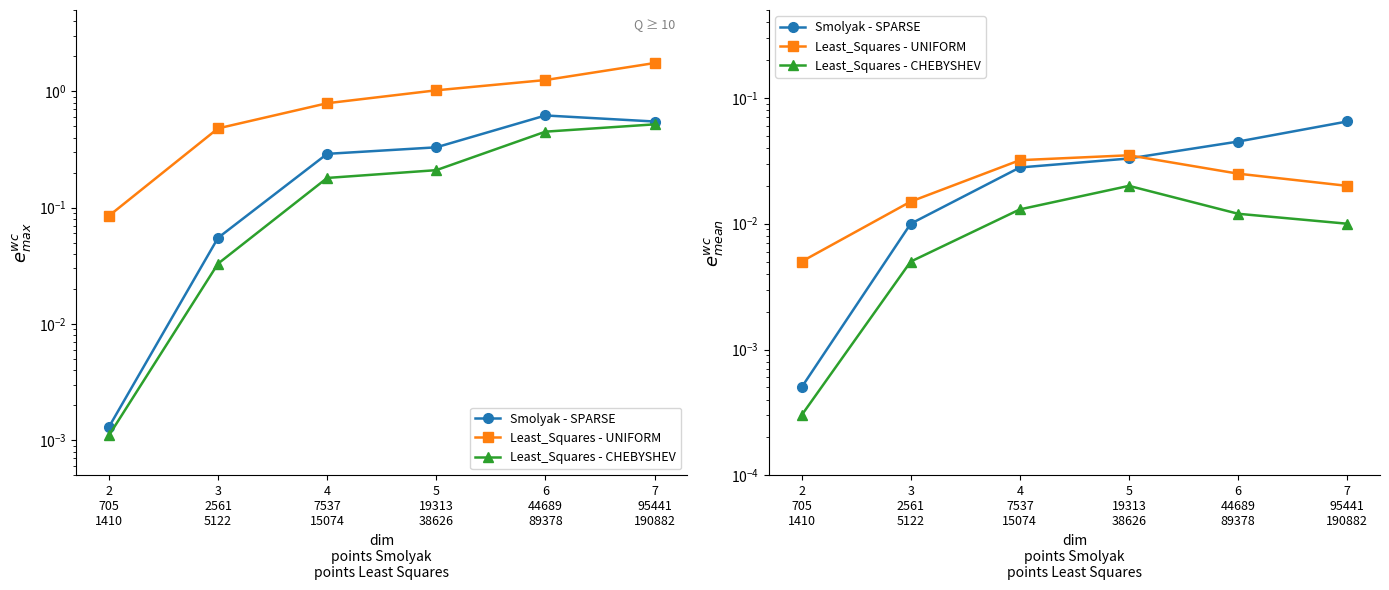

Between which two adjacent categories do Smolyak - SPARSE and Least_Squares - UNIFORM first intersect?

5
19313
38626 and 6
44689
89378